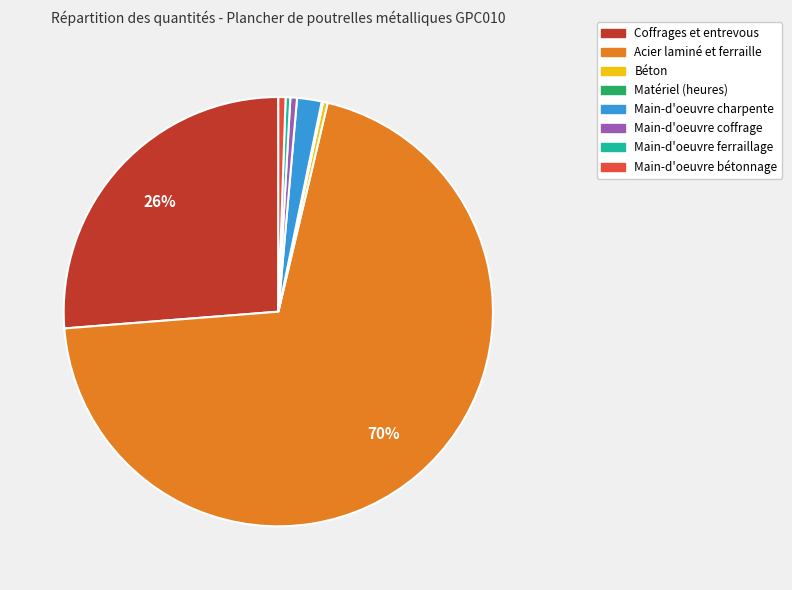

Is there any slice that represents more than half of the pie?

Yes